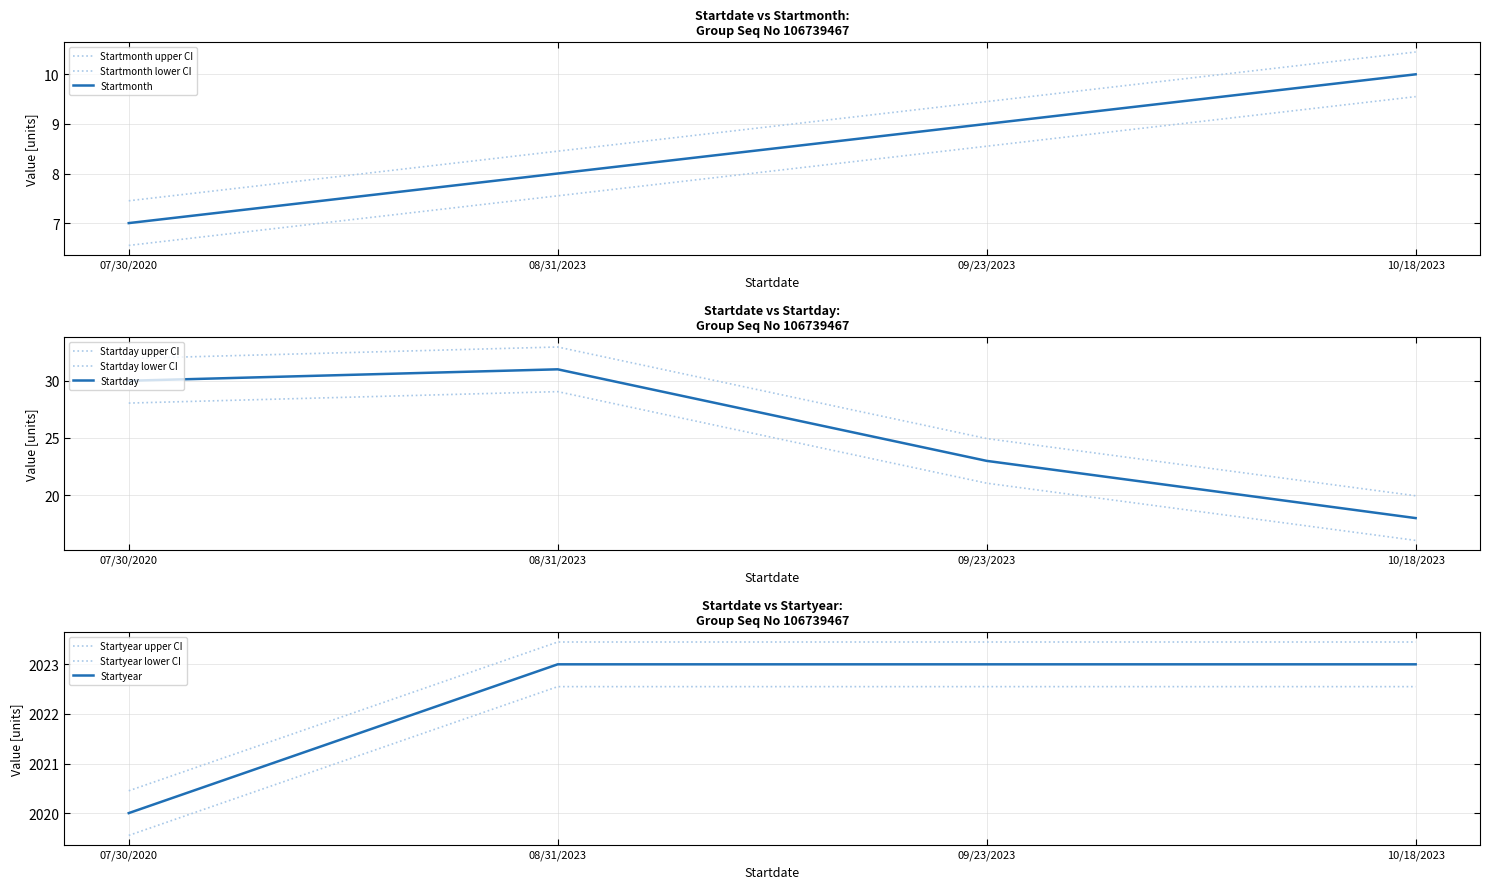

True or false: Startyear and Startday intersect in this chart.

False